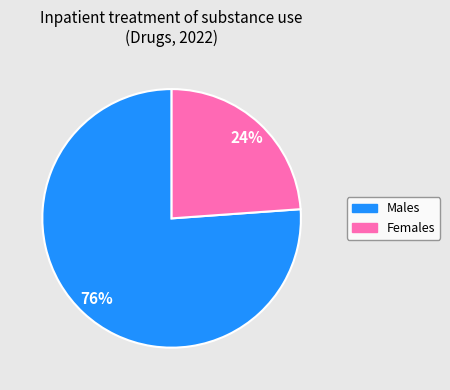

Is there any slice that represents more than half of the pie?

Yes